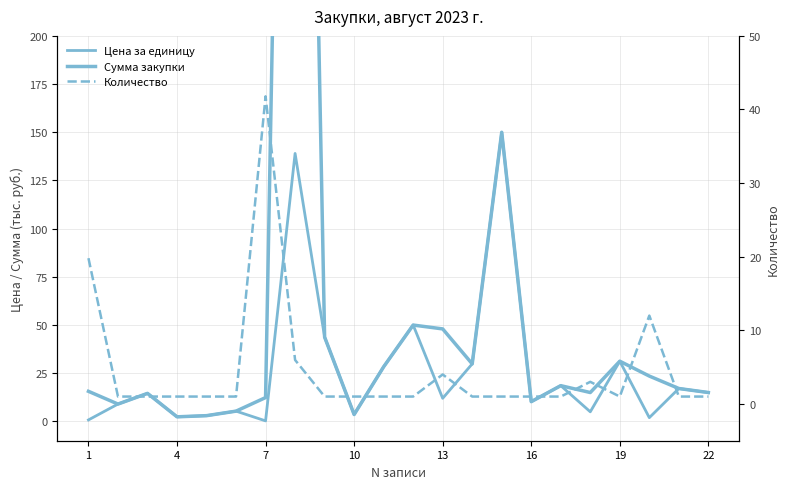

What is the highest value of the Сумма закупки series?

830.0